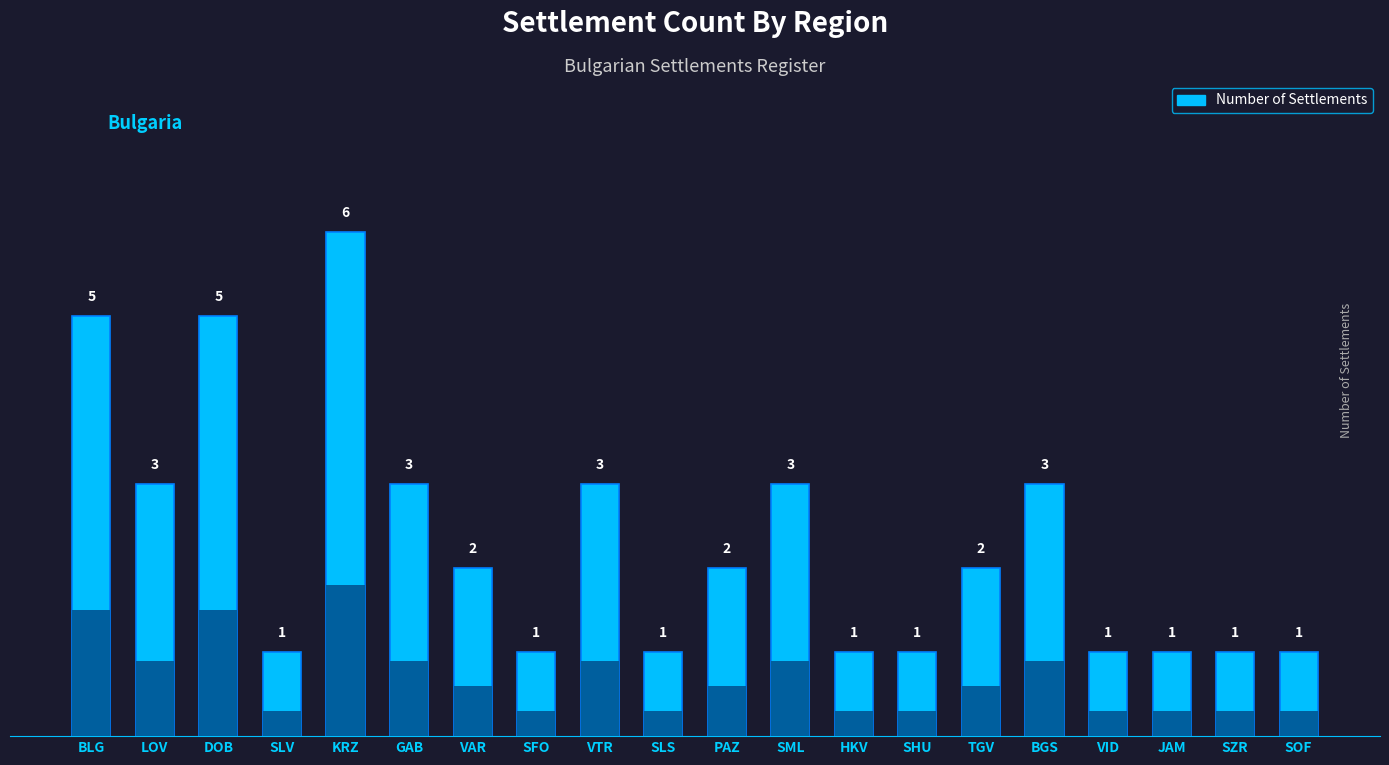

The value at LOV is 4. True or false?

False